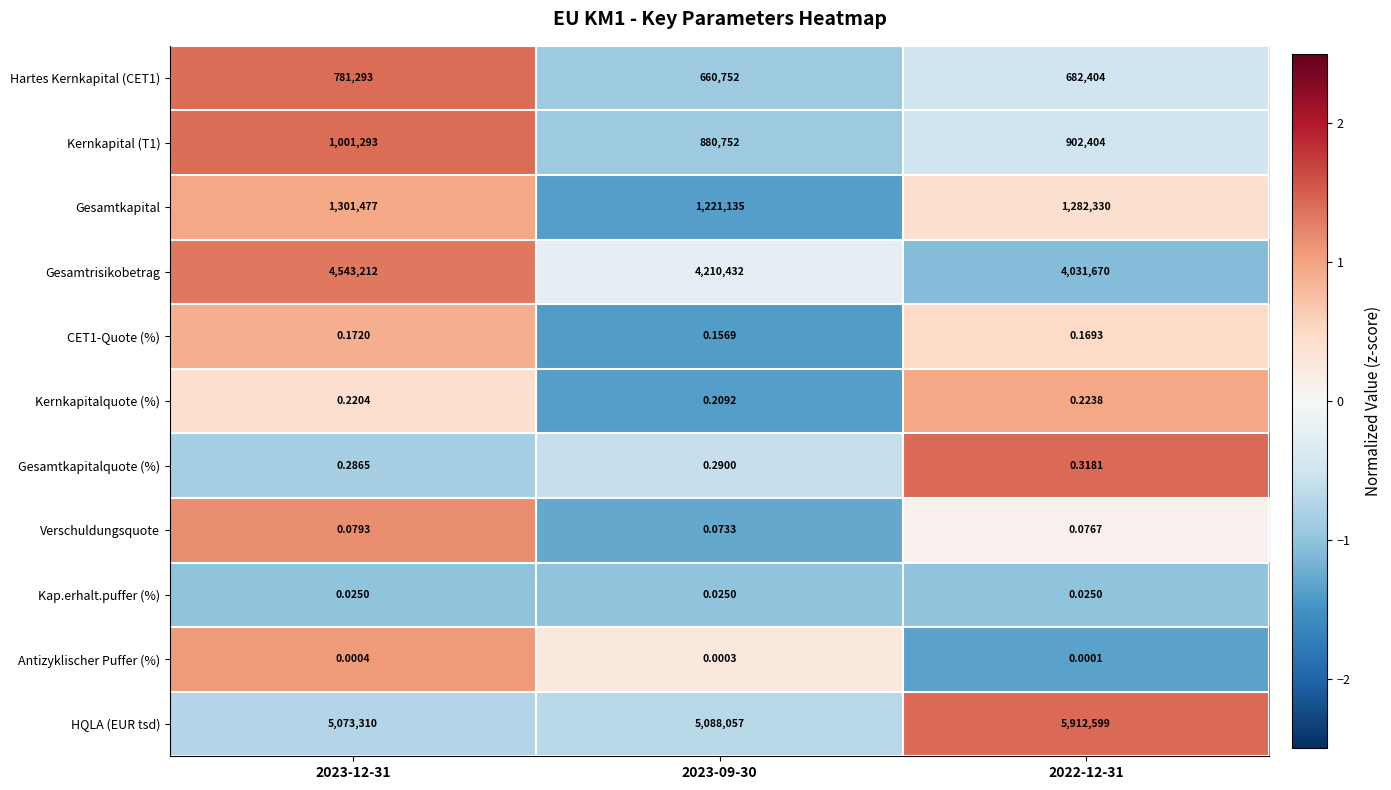

At how many categories does at least one series exceed 0?

3